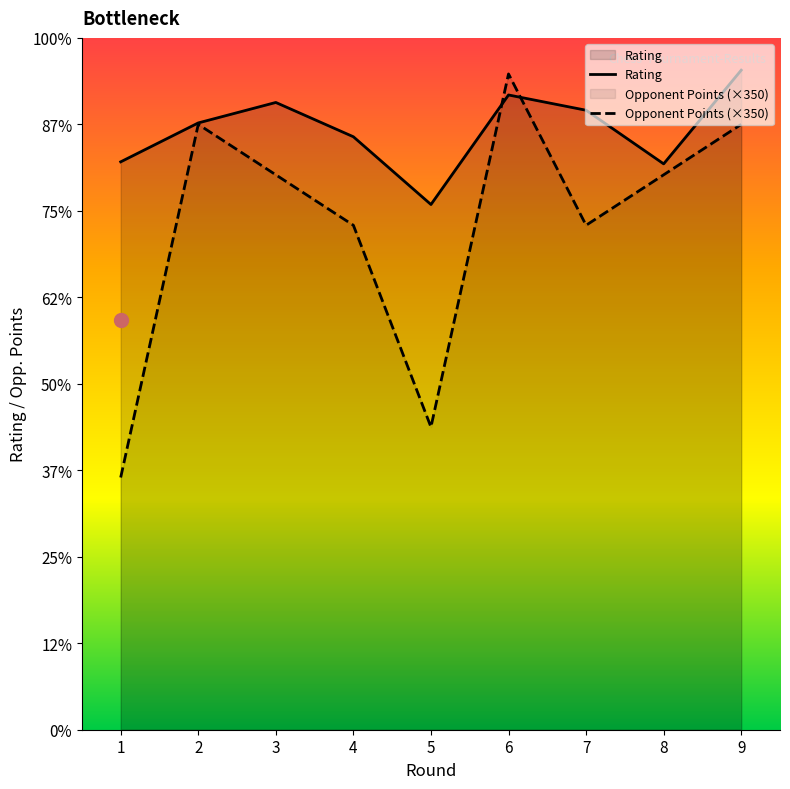

Where is the first local minimum for Opponent Points?

5